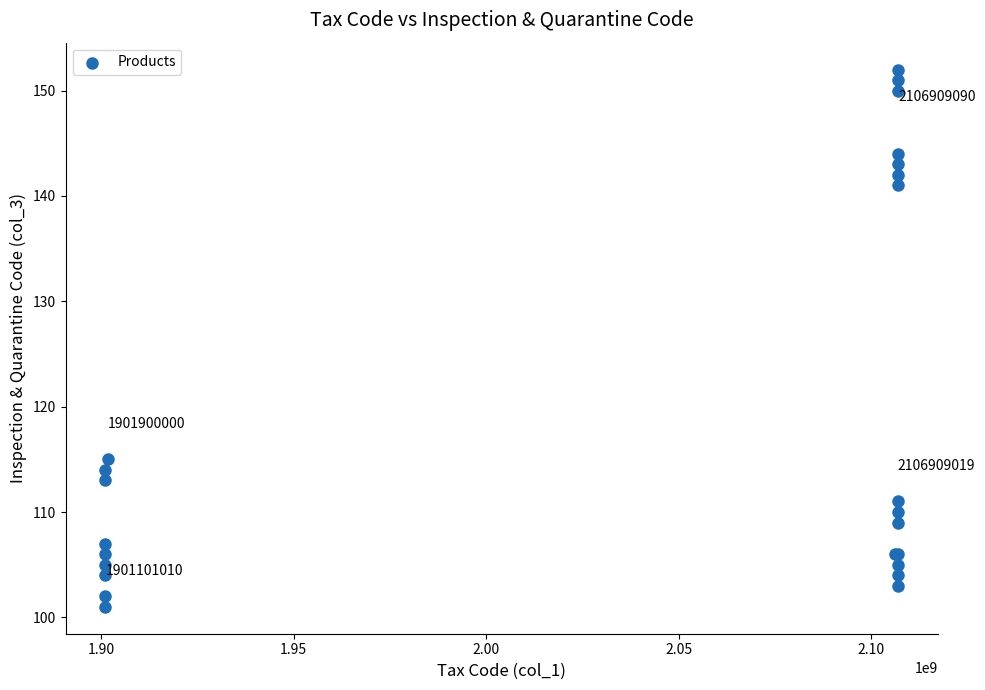

What Y value in the scatter plot is closest to 126?

115